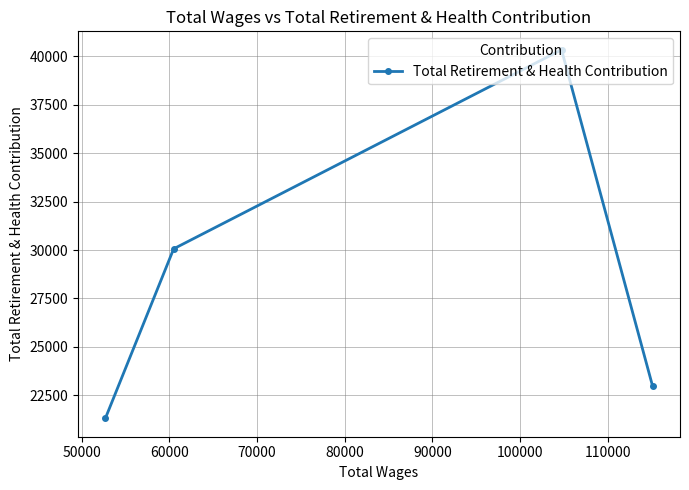

What is the smallest value displayed?

21316